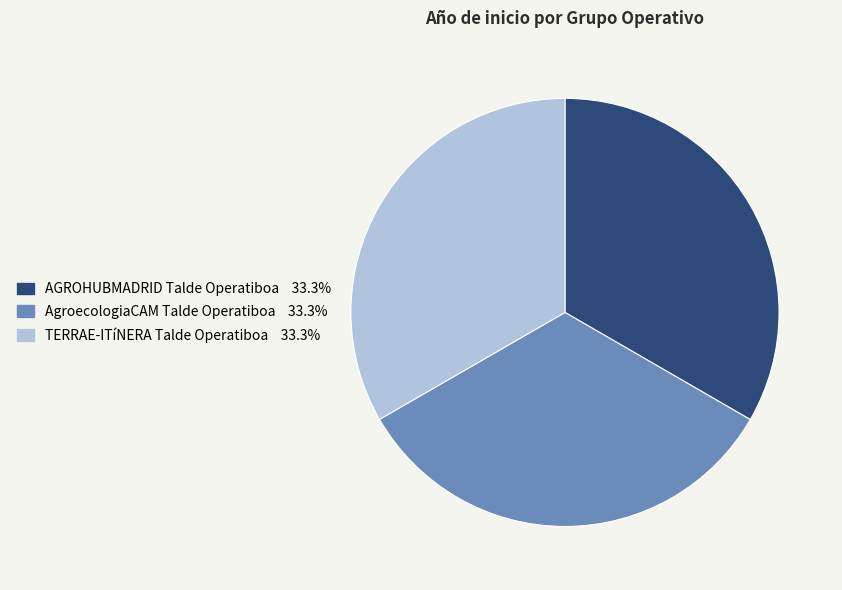

Approximately how many times larger is the value at AgroecologiaCAM Talde Operatiboa compared to TERRAE-ITíNERA Talde Operatiboa?

1.0